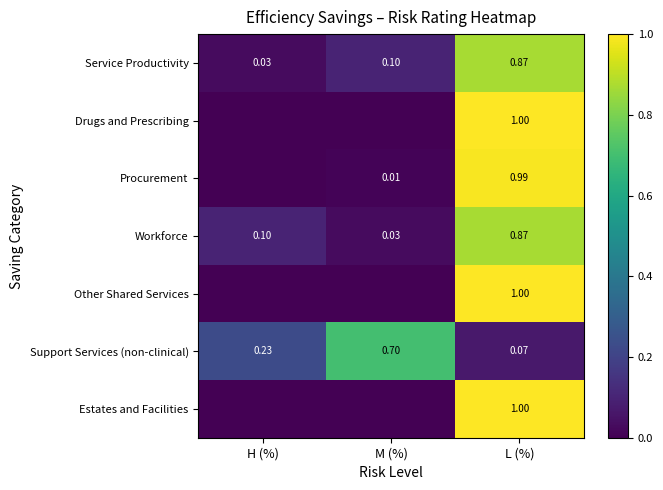

At which label does Support Services (non-clinical) reach its peak?

M (%)